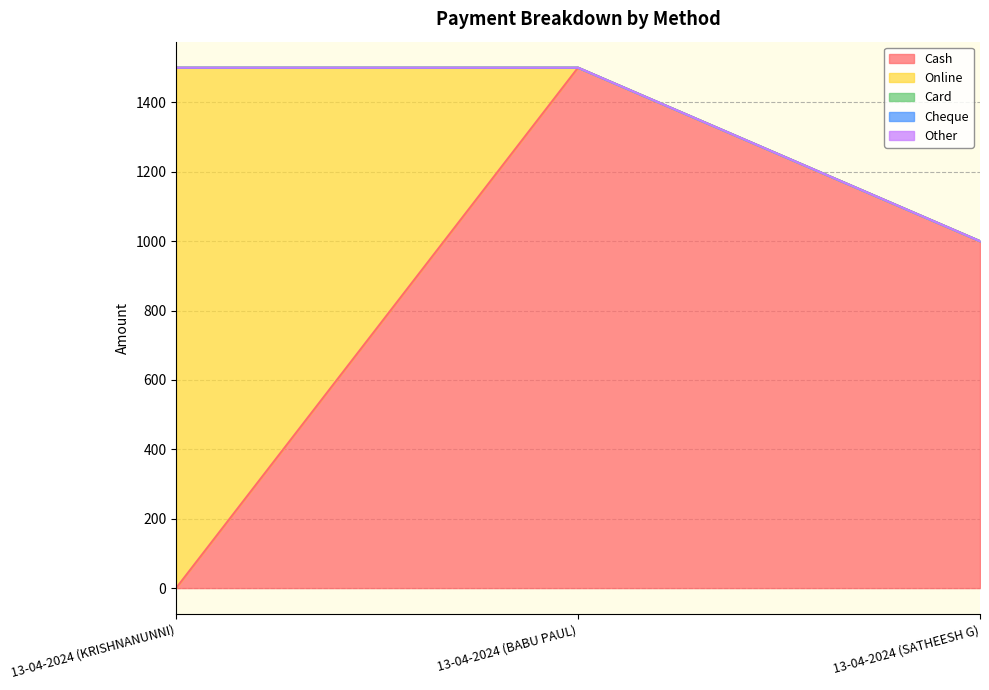

List the series in order of their peak value, highest first.

Cash, Online, Card, Cheque, Other